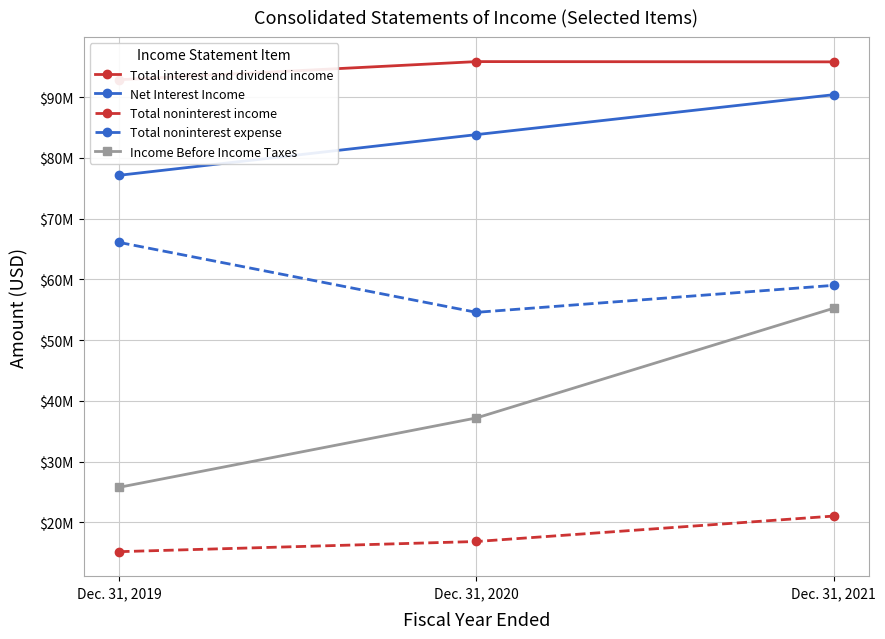

The Total interest and dividend income series shows 27769110 at Dec. 31, 2019. True or false?

False